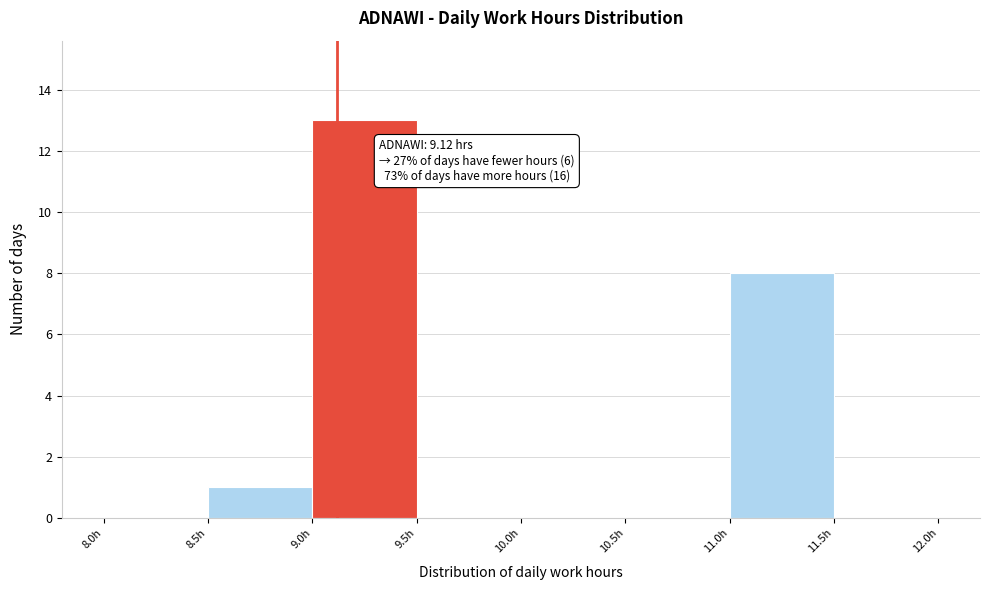

Which range on the x-axis has the tallest bar?

9.0 to 9.5